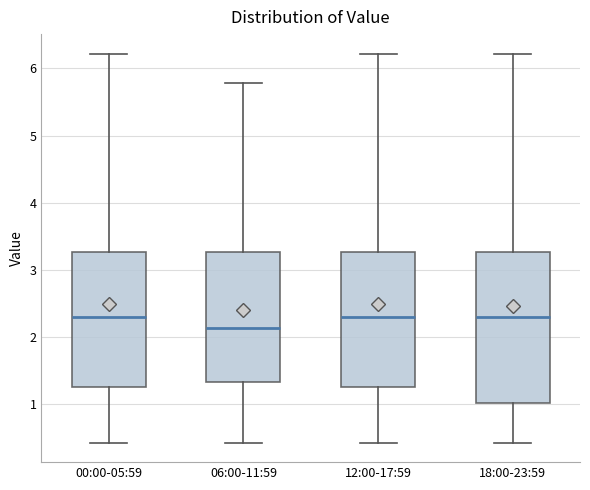

Comparing the boxes themselves (not the whiskers), which one is the tallest?

18:00-23:59